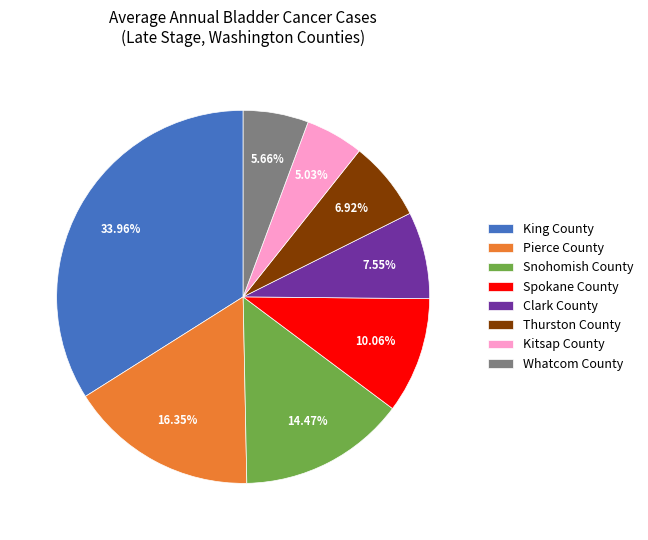

To the nearest percent, what portion does Whatcom County represent?

6%